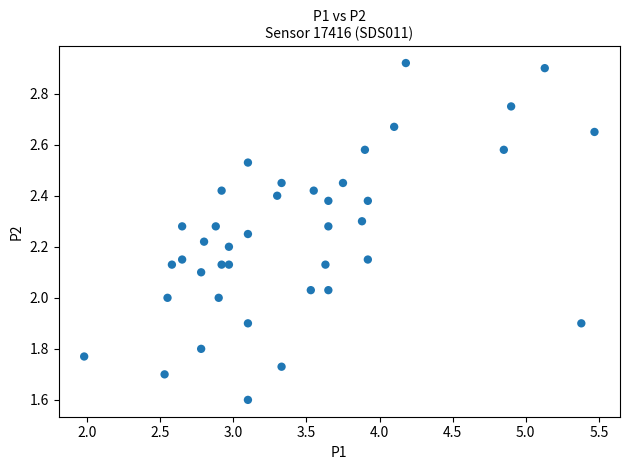

What is the range of X values (max minus min)?

3.5